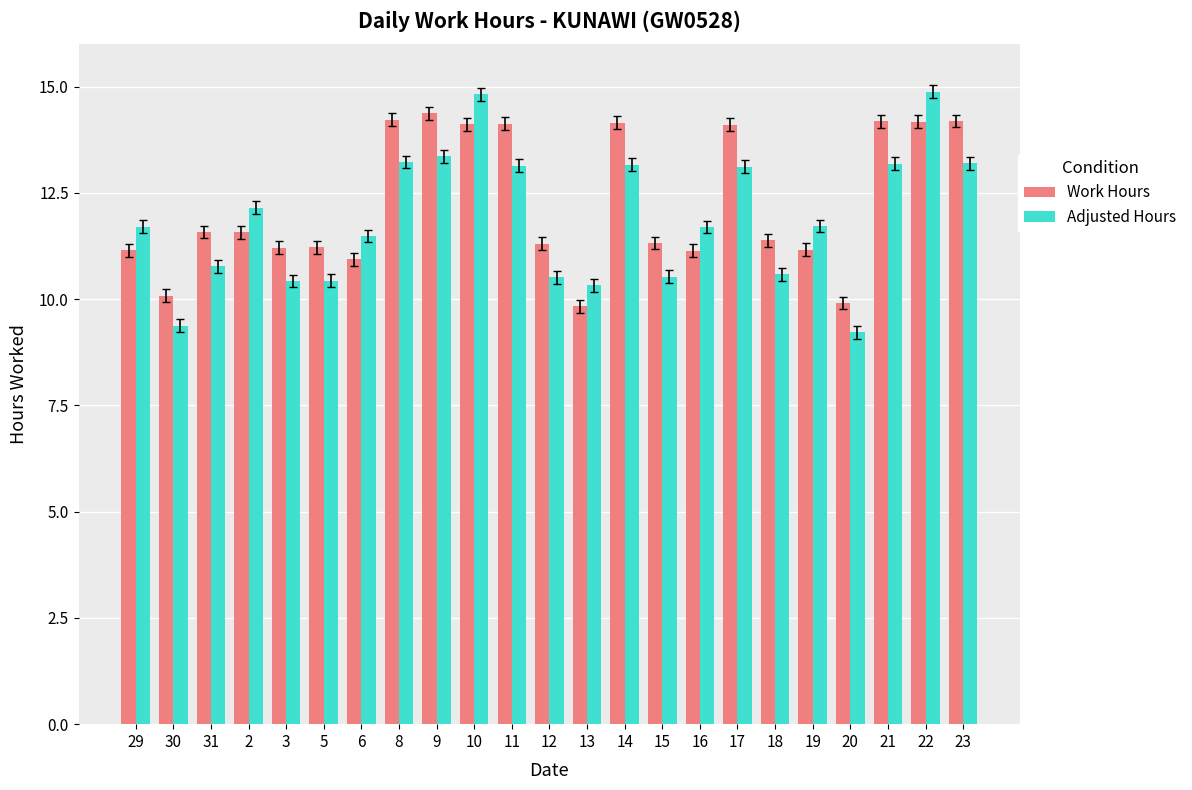

What is the label of the 16th bar from the left?

16